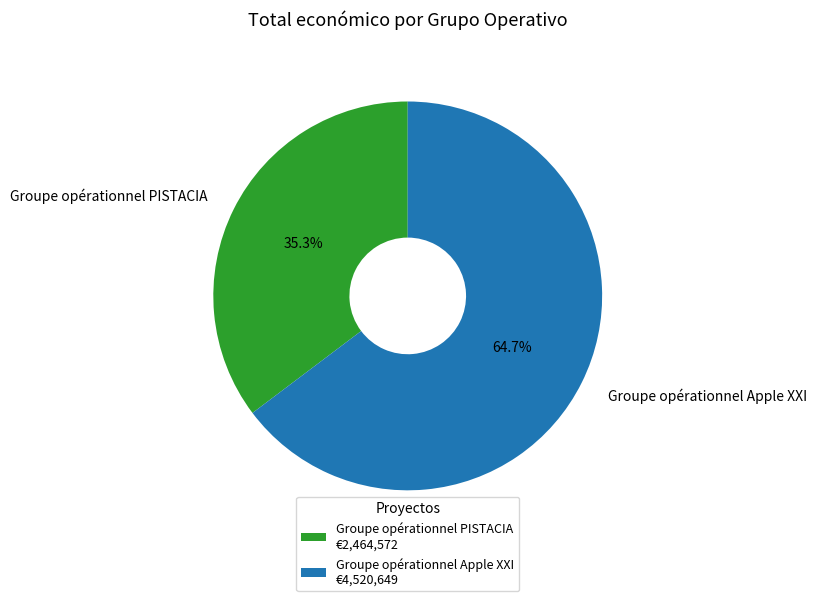

What is the ratio of the value at Groupe opérationnel PISTACIA to the value at Groupe opérationnel Apple XXI?

0.5